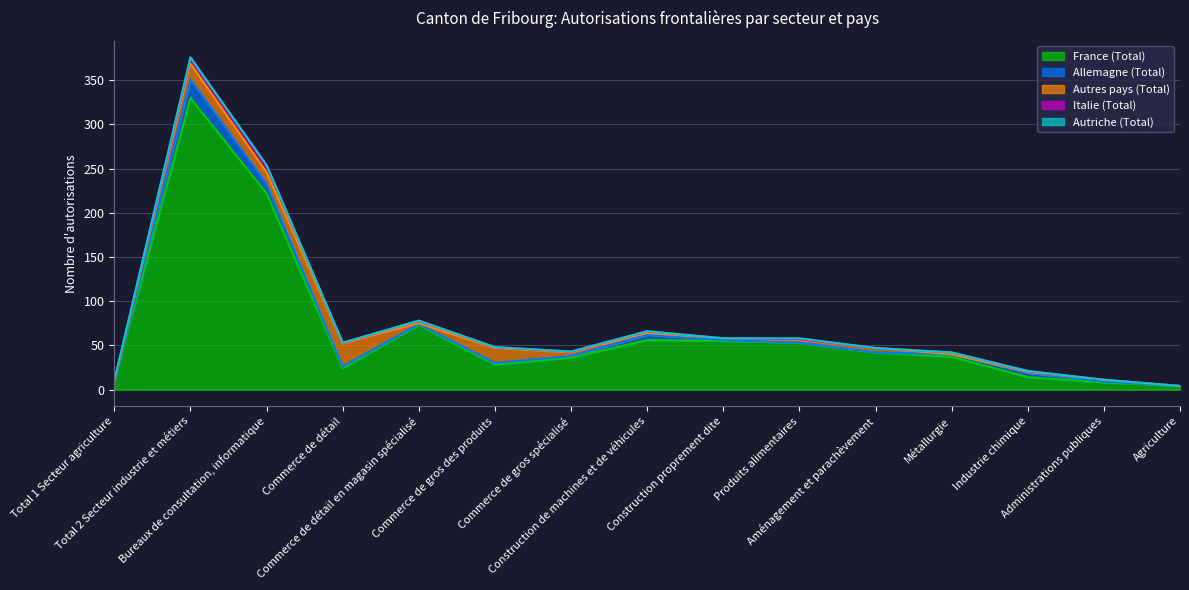

How many series are shown in this chart?

5